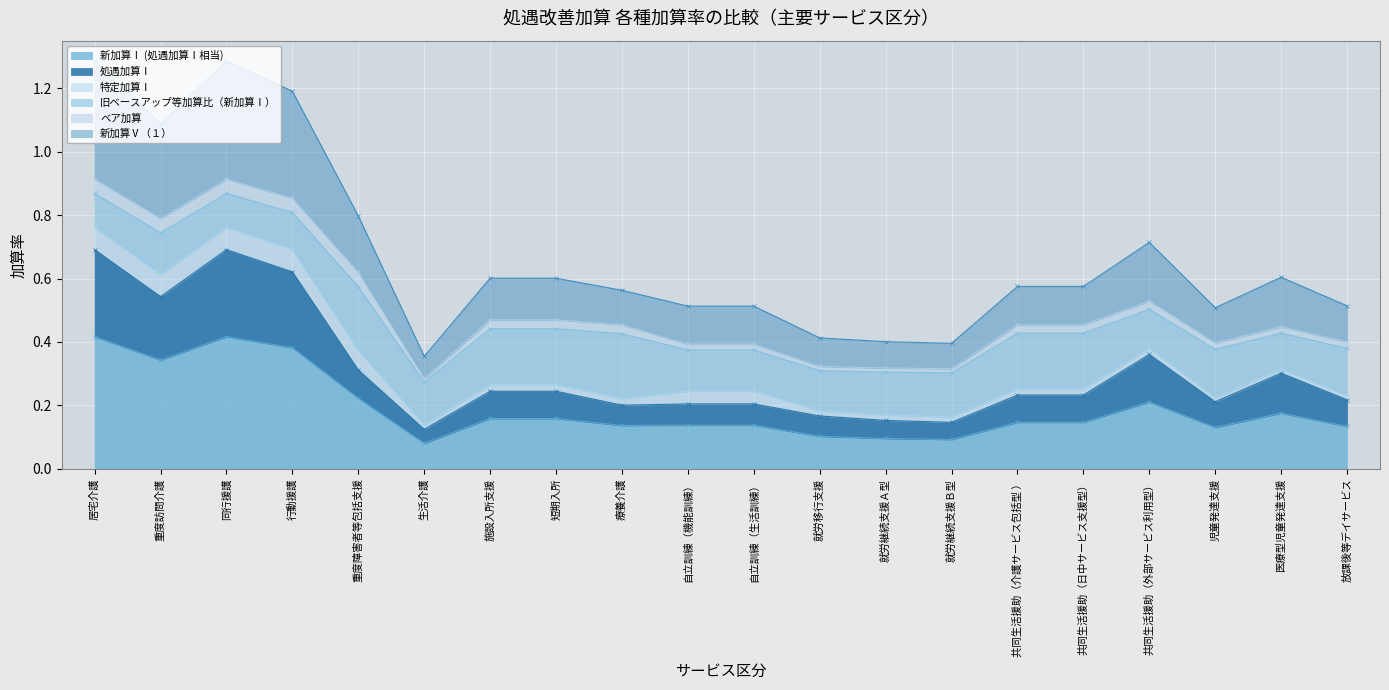

Is it true that 新加算Ⅰ (処遇加算Ⅰ相当) equals 0.1 at 重度障害者等包括支援?

False